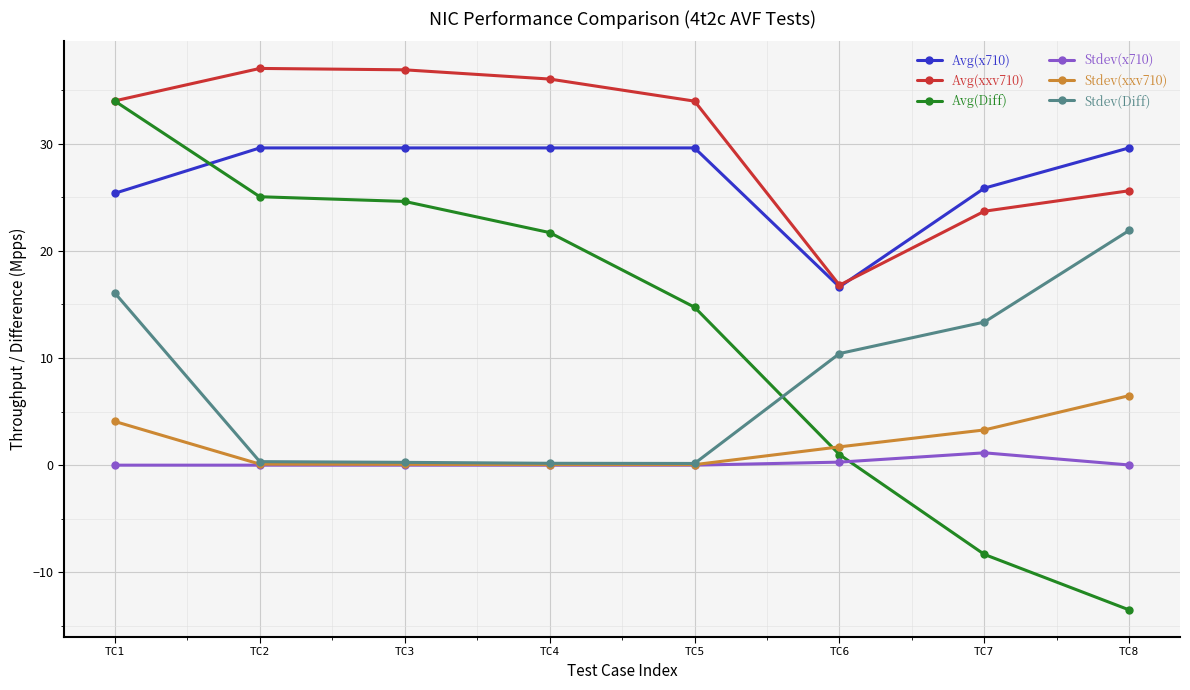

What is the difference between the second highest and second lowest values in the Stdev(xxv710) series?

4.0